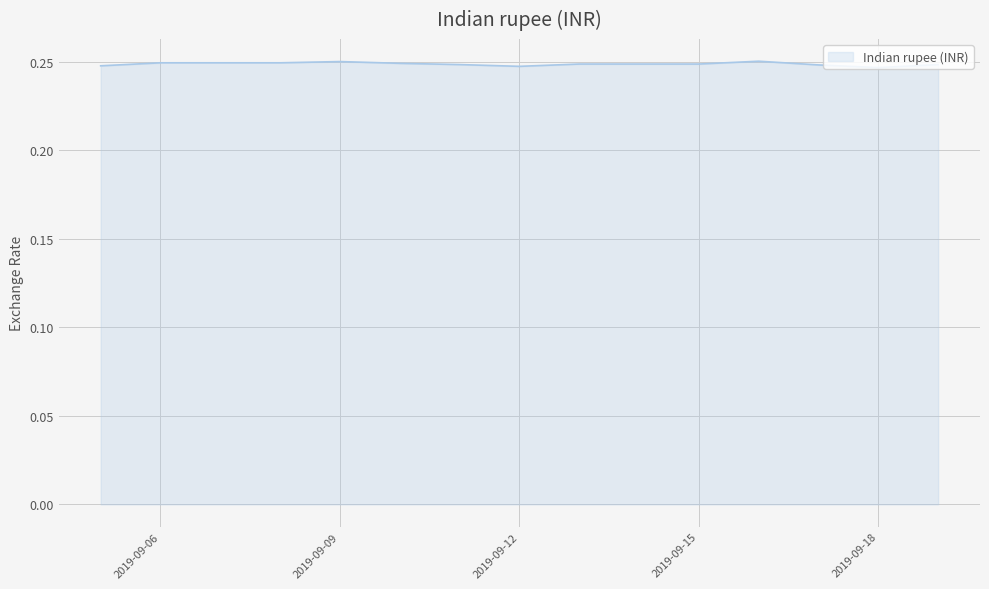

Count the number of data series in this chart.

1